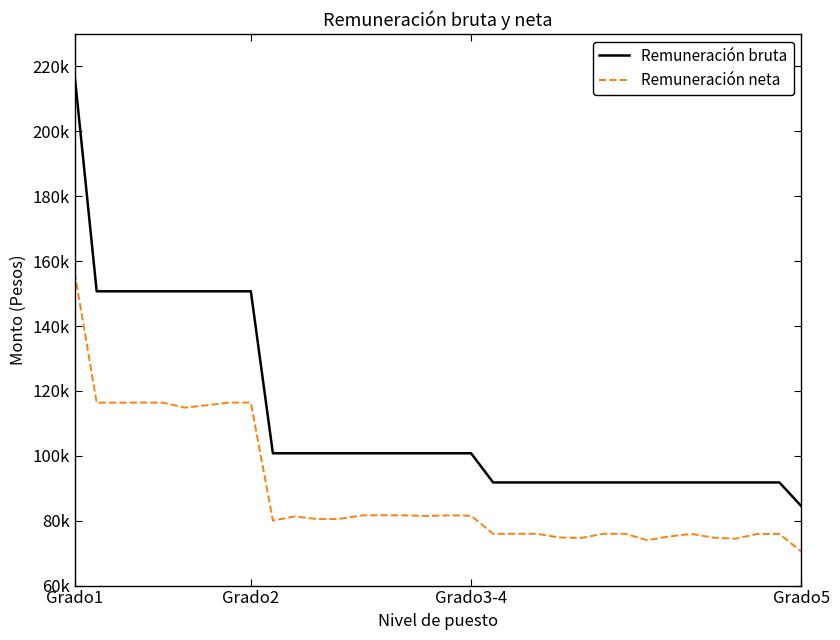

Does the chart have visible grid lines?

No